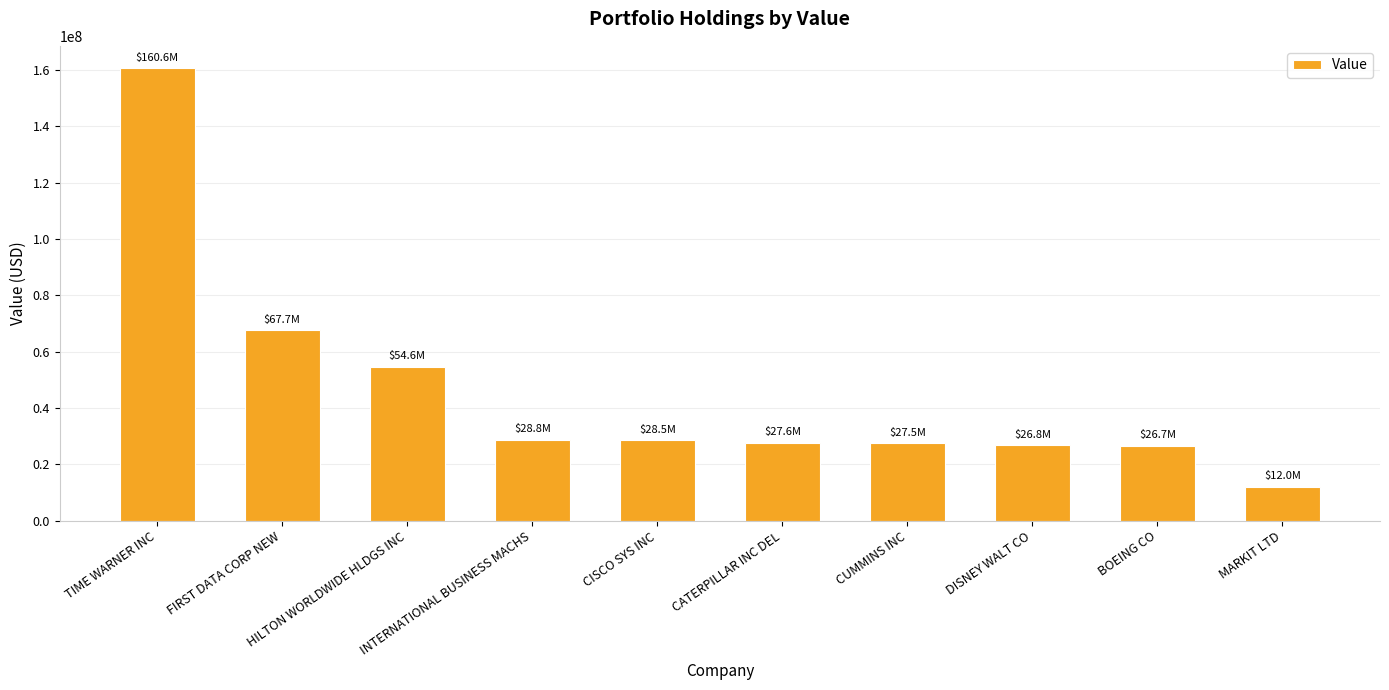

What is the difference between the values at CATERPILLAR INC DEL and TIME WARNER INC?

133021000